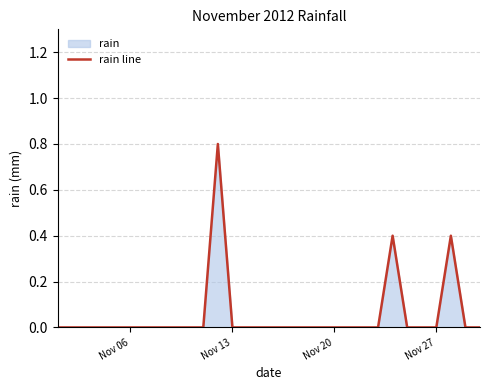

Reading left to right, transcribe all the data shown in this chart.

0.0	0.0	0.0	0.0	0.0	0.0	0.0	0.0	0.0	0.0	0.0	0.8	0.0	0.0	0.0	0.0	0.0	0.0	0.0	0.0	0.0	0.0	0.0	0.4	0.0	0.0	0.0	0.4	0.0	0.0